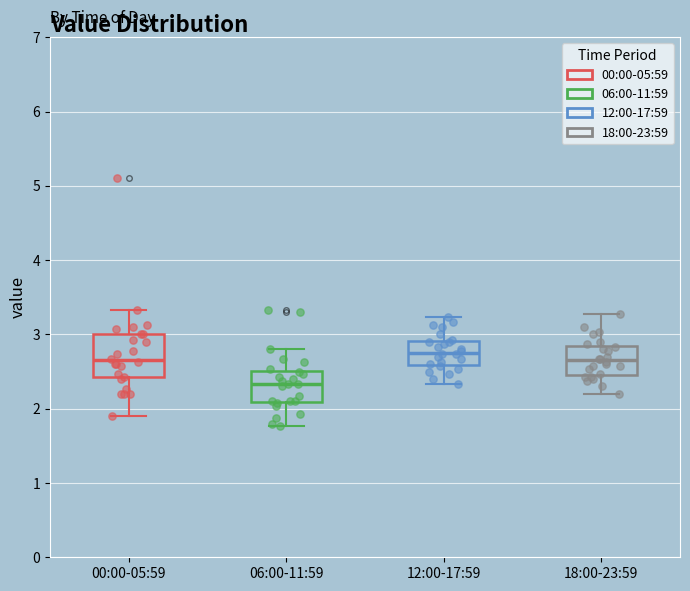

Reading left to right, read every box against the y-axis: the position of its median line, the range the box covers, and the ends of its whiskers. The values are not printed on the chart, so give them approximately, as read against the axis.

00:00-05:59: median 2.7, box 2.4 to 3.0, whiskers 1.9 to 3.3
06:00-11:59: median 2.3, box 2.1 to 2.5, whiskers 1.8 to 2.8
12:00-17:59: median 2.8, box 2.6 to 2.9, whiskers 2.3 to 3.2
18:00-23:59: median 2.7, box 2.5 to 2.8, whiskers 2.2 to 3.3